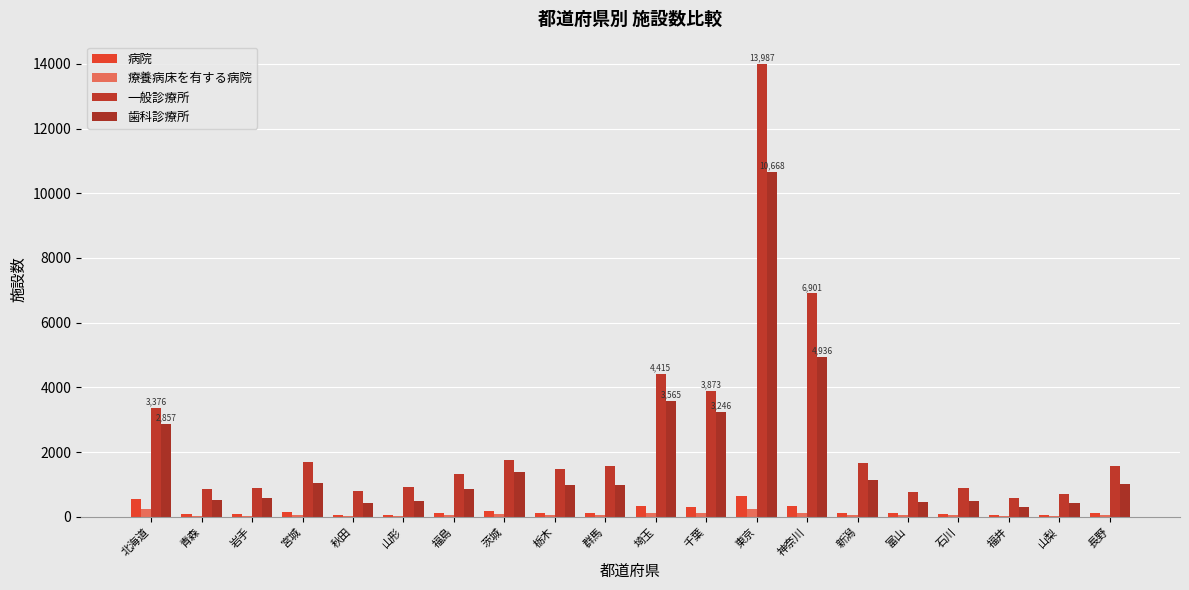

The 療養病床を有する病院 series shows 55 at 長野. True or false?

True